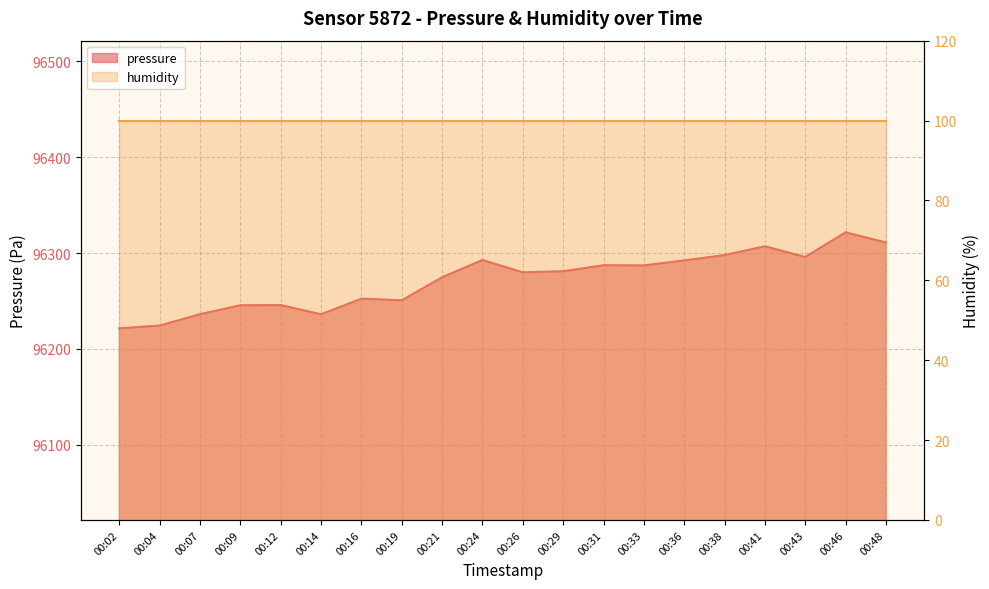

What is the sum of all values?

1925440.7